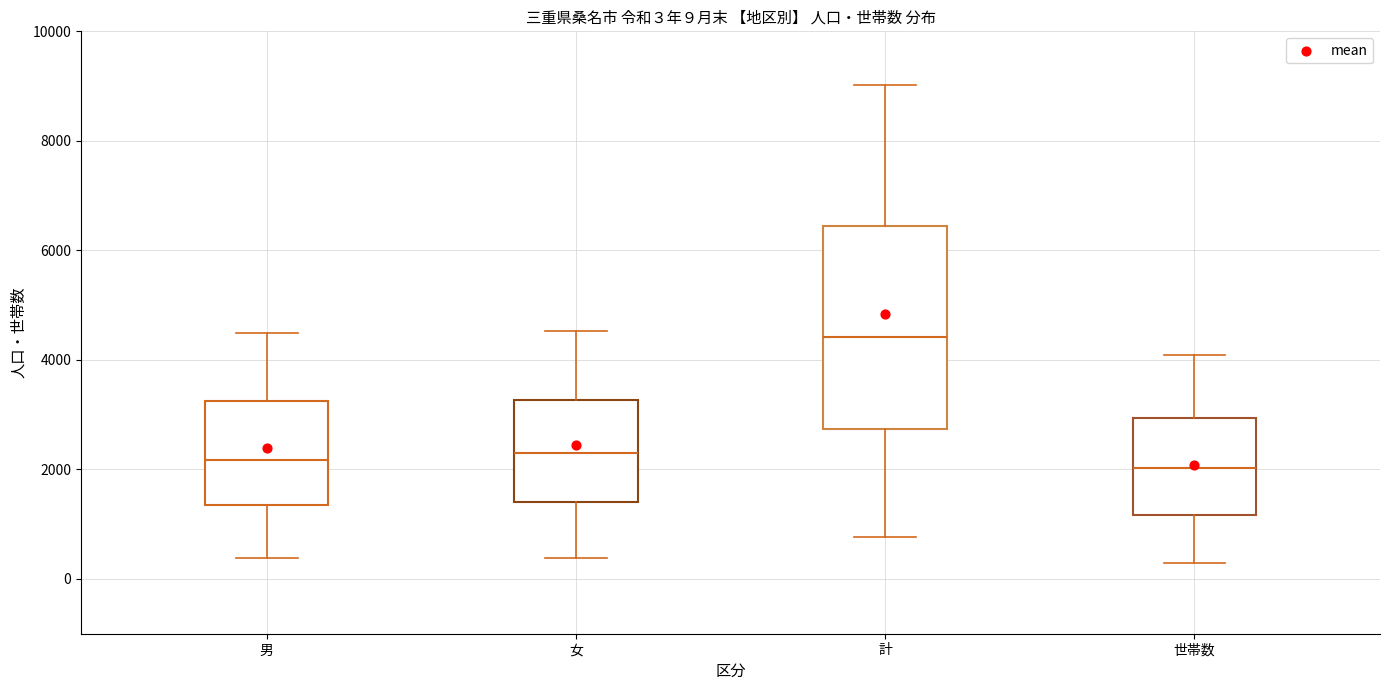

Which box is the tallest, from its lower edge to its upper edge?

計